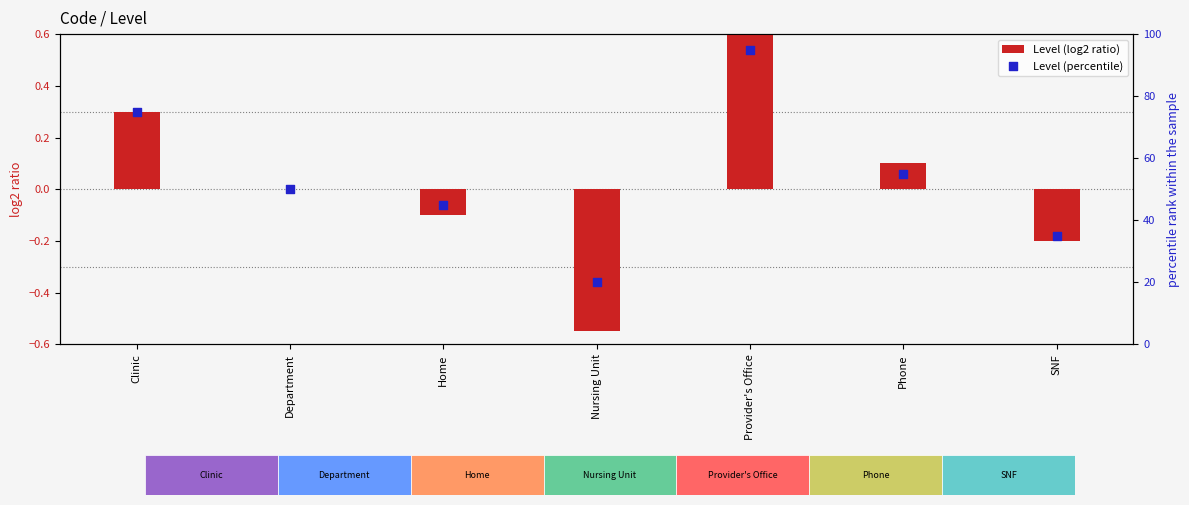

Which series reaches the minimum Y coordinate?

Level (log2 ratio)